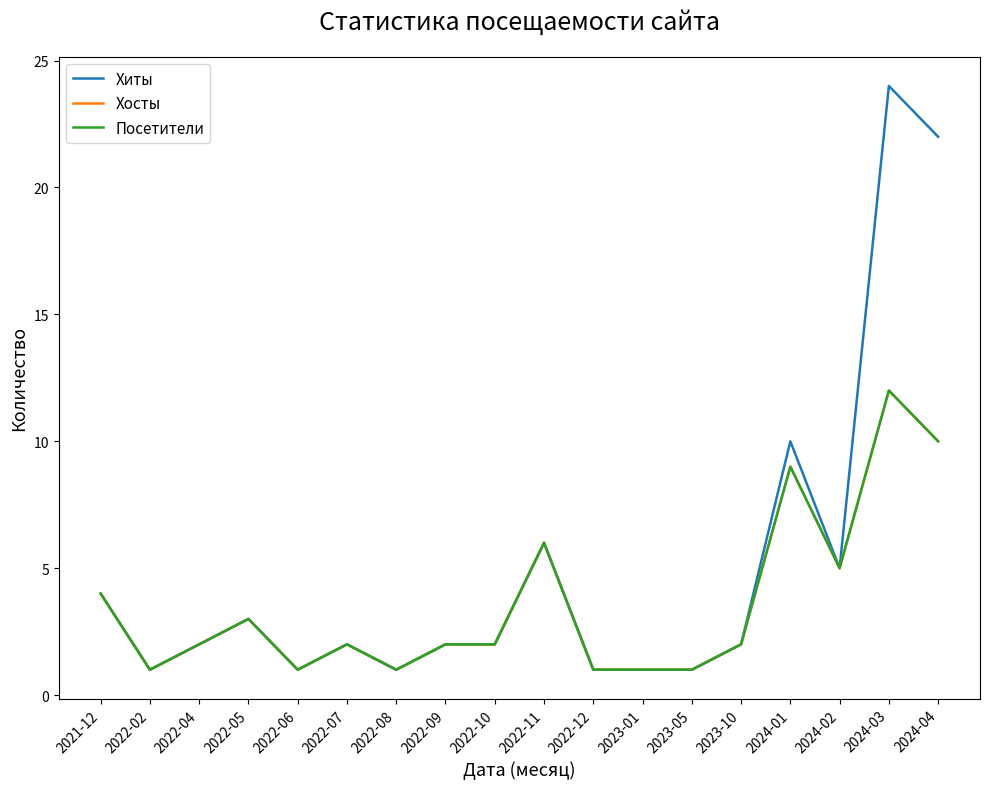

Reading right to left, list all the values displayed in this chart.

Хиты: 22	24	5	10	2	1	1	1	6	2	2	1	2	1	3	2	1	4
Хосты: 10	12	5	9	2	1	1	1	6	2	2	1	2	1	3	2	1	4
Посетители: 10	12	5	9	2	1	1	1	6	2	2	1	2	1	3	2	1	4